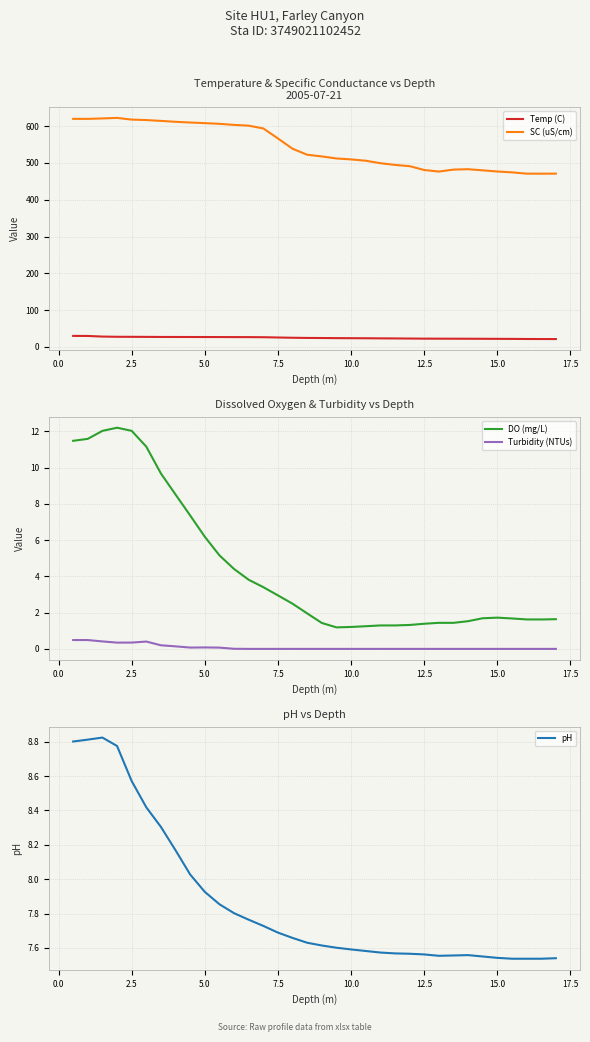

At how many categories does at least one series exceed 31?

34